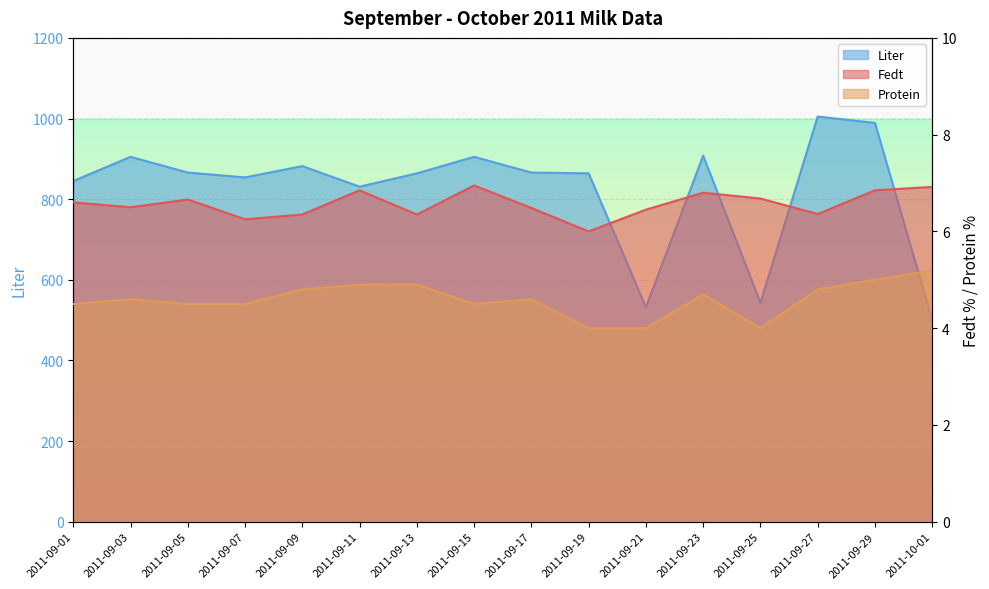

True or false: Protein and Liter intersect in this chart.

False